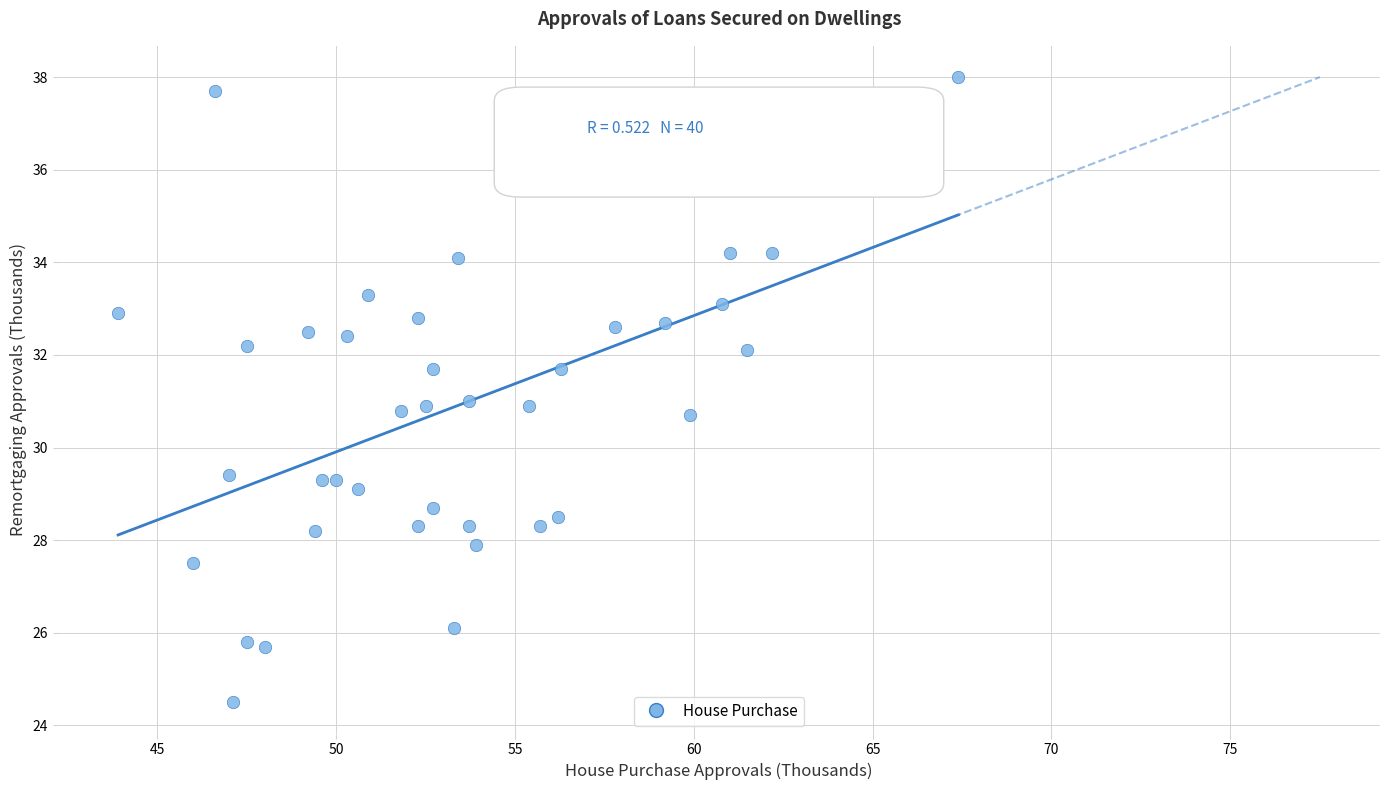

What is the range of Y values (max minus min)?

13.5